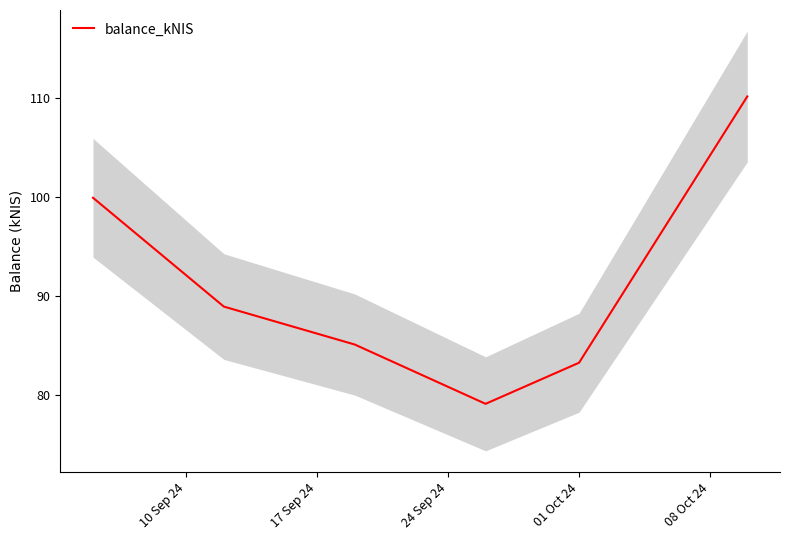

What is the maximum value for balance_kNIS?

110.2